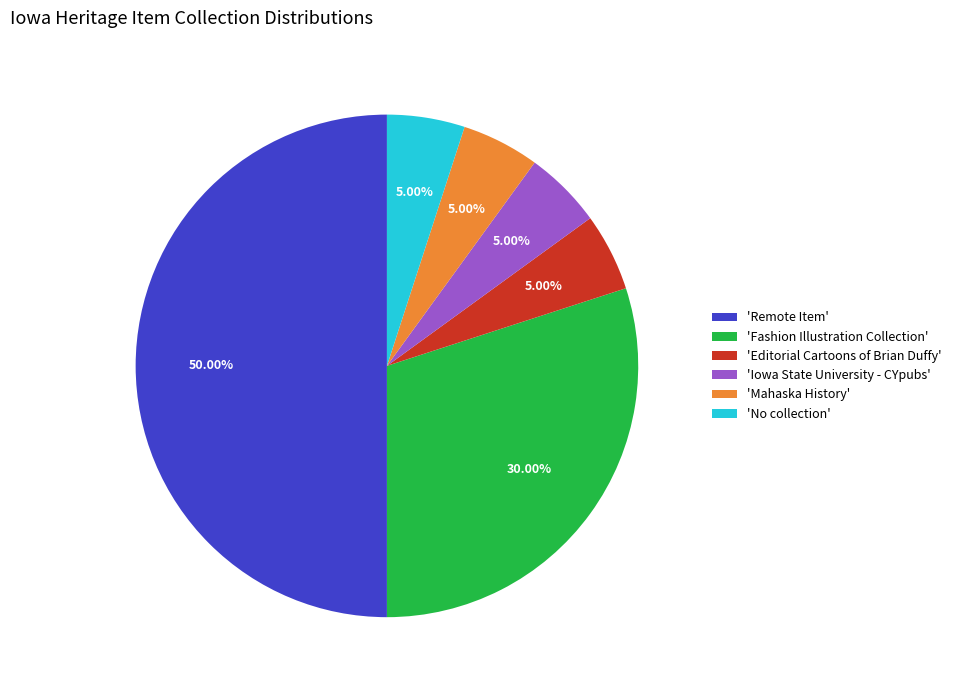

Combined, do 'Fashion Illustration Collection' and 'Remote Item' account for over 50%?

Yes